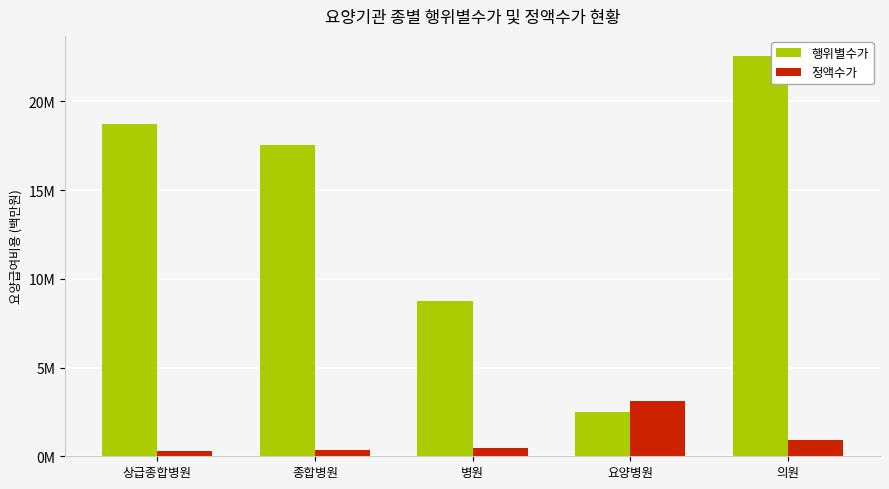

Are the bars grouped side by side (vs. stacked)?

Yes